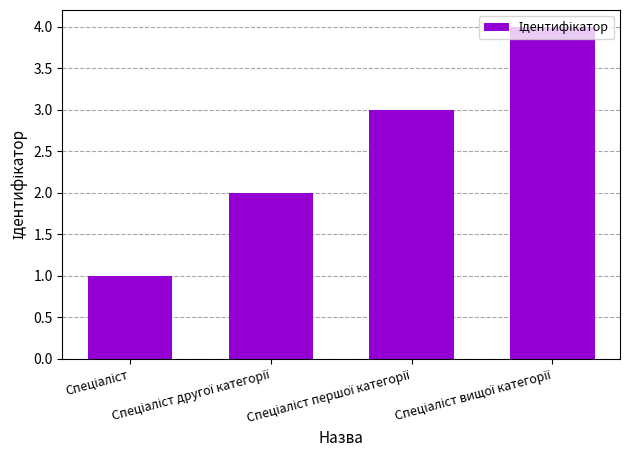

What is the sum of all values?

10